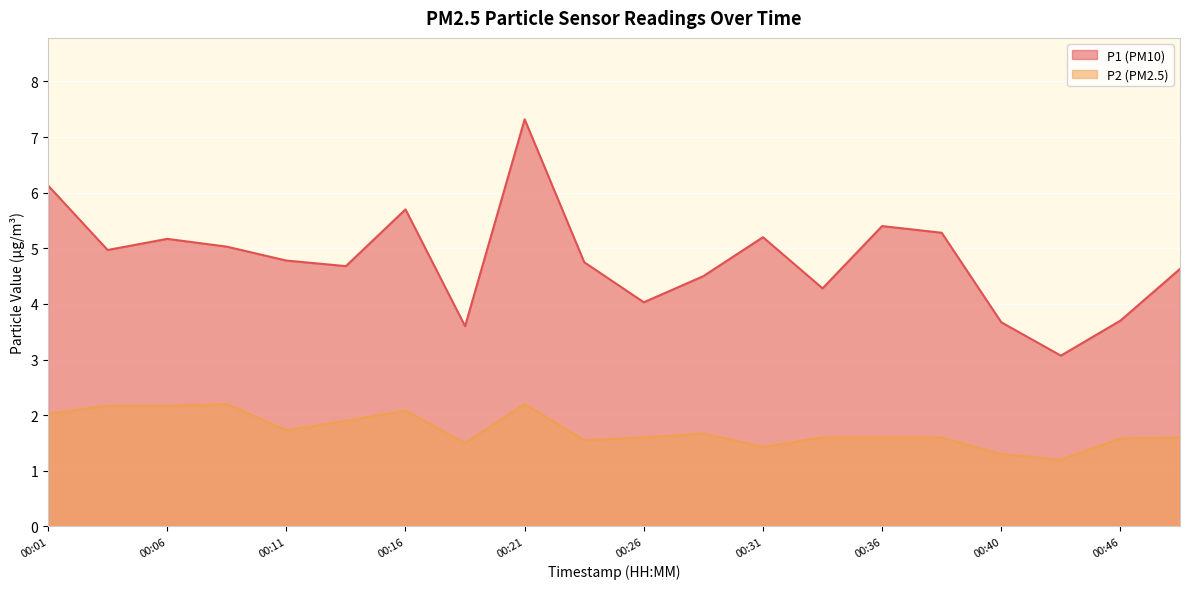

List the series in order of their peak value, lowest first.

P2, P1